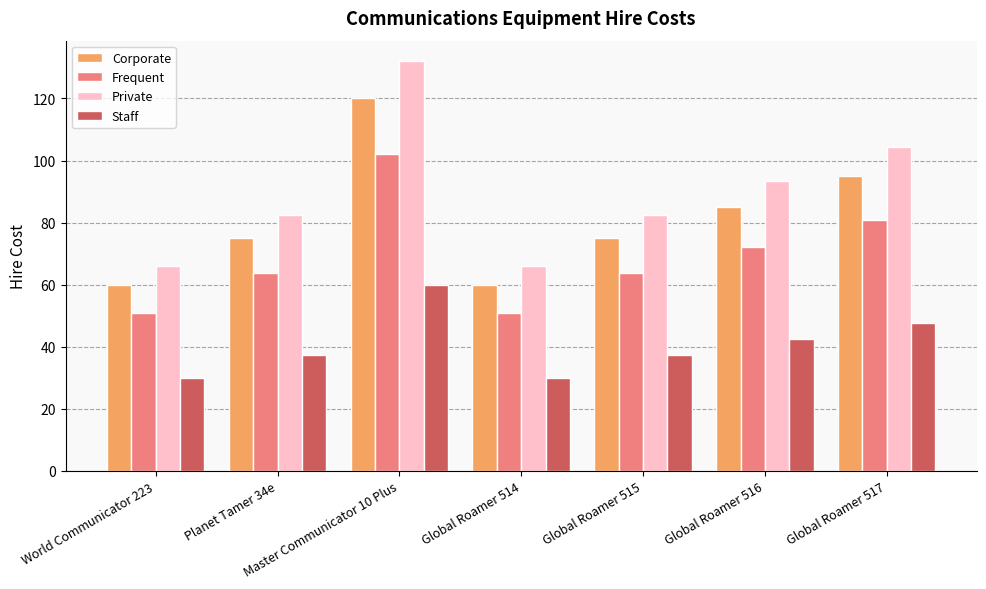

What is the label of the 7th bar from the right?

World Communicator 223